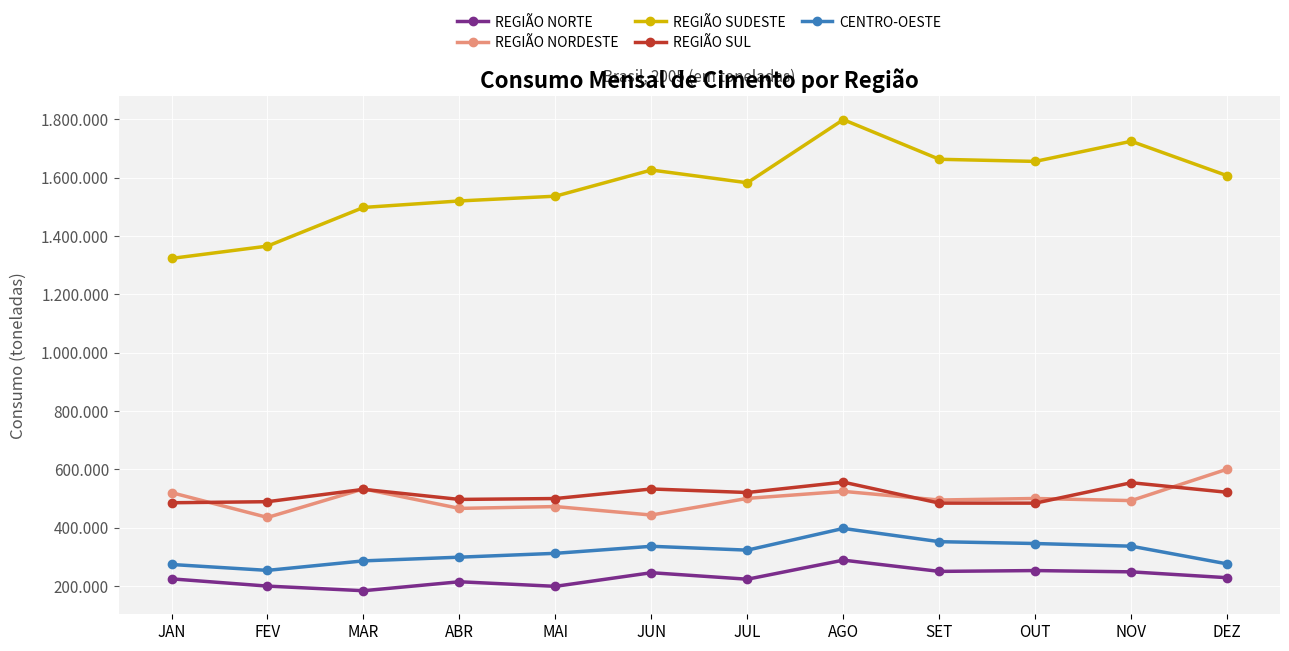

Rank the series at JUN from lowest to highest value.

REGIÃO NORTE, CENTRO-OESTE, REGIÃO NORDESTE, REGIÃO SUL, REGIÃO SUDESTE